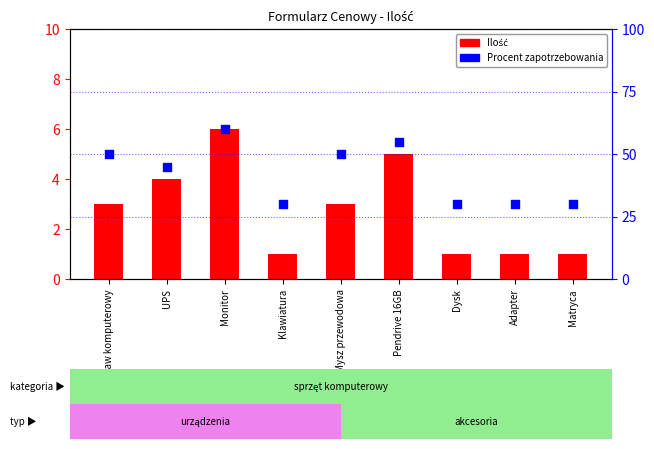

Which series has the largest total across all categories?

Procent zapotrzebowania